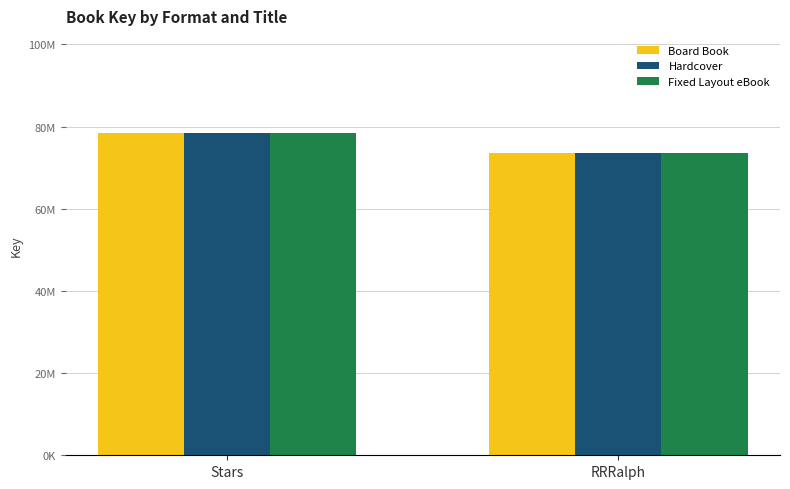

What are all the series names shown in the legend?

Board Book, Hardcover, Fixed Layout eBook